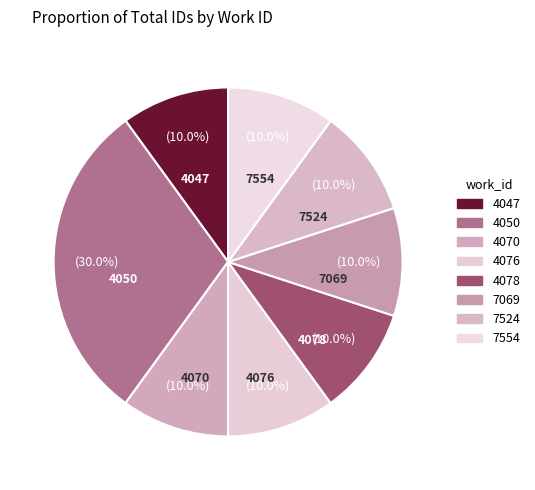

Count the number of slices in the pie.

8